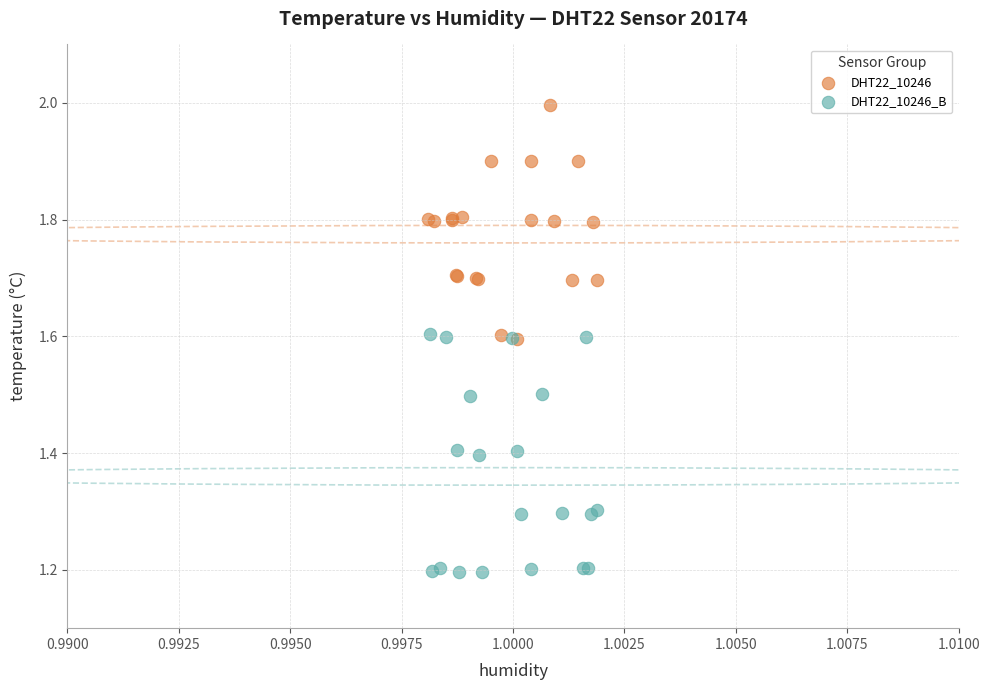

Which series reaches the minimum Y coordinate?

DHT22_10246_B